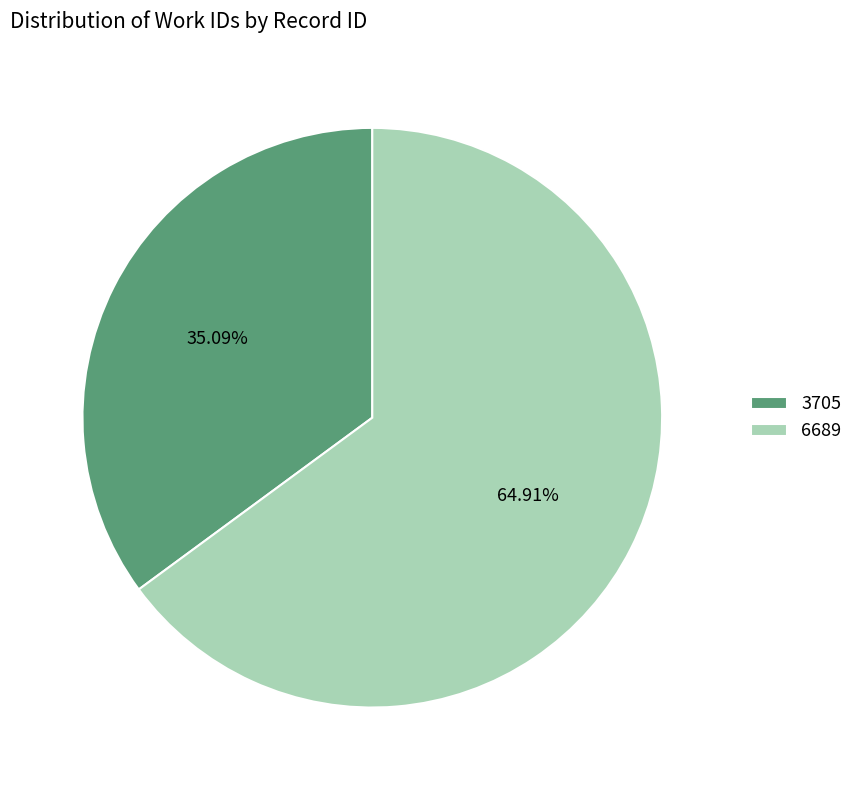

Which category accounts for the majority?

6689